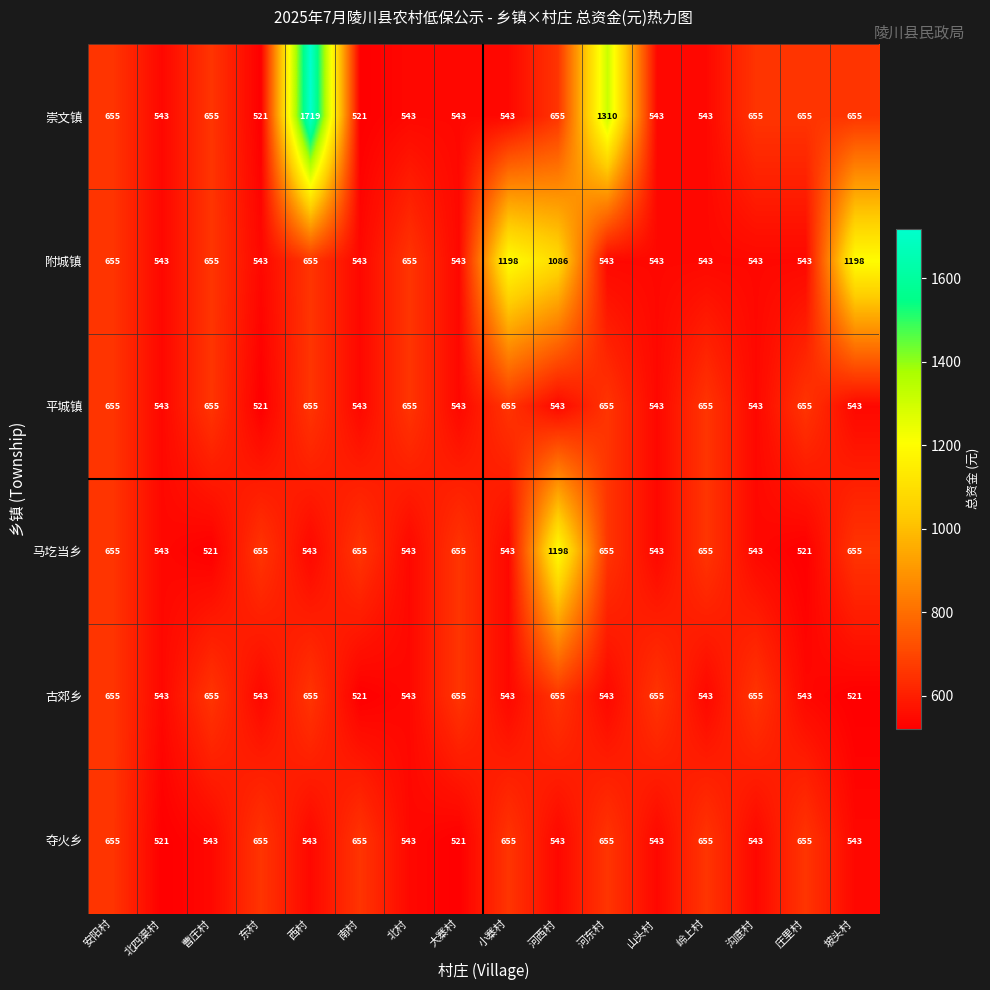

What is the maximum value shown in the chart?

1719